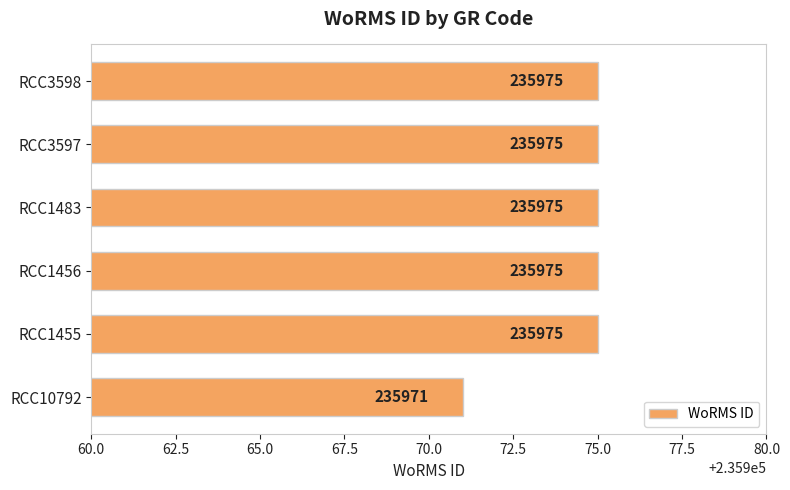

Which label corresponds to the smallest value in the chart?

RCC10792